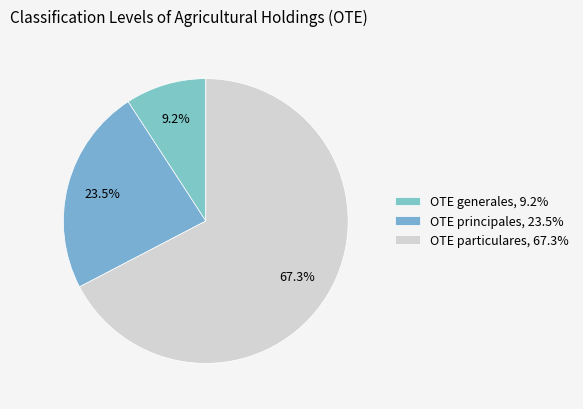

Is there a majority slice in this chart?

Yes